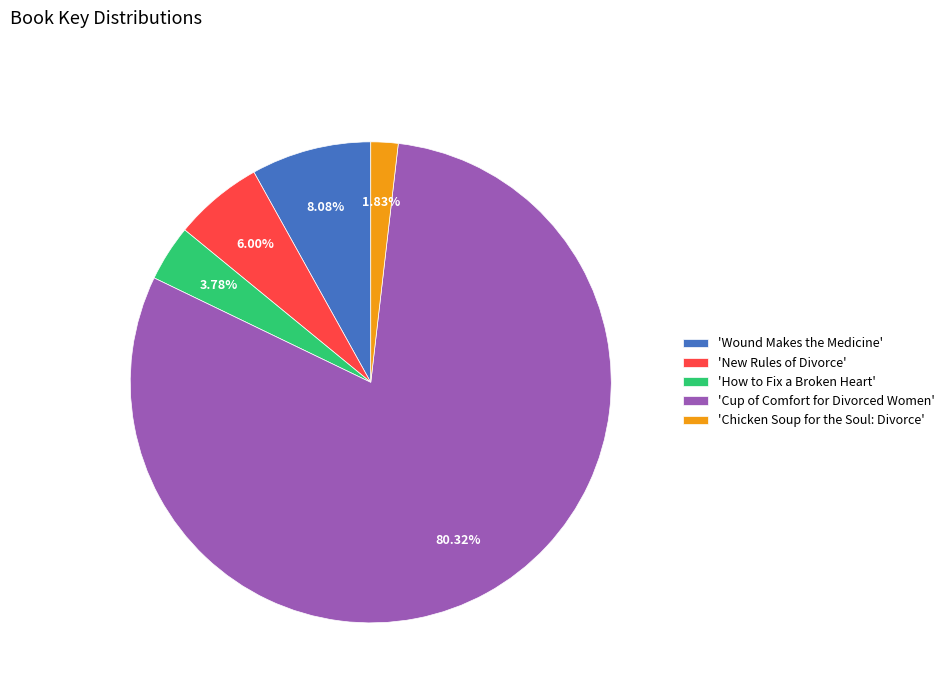

Which has a higher value, 'Wound Makes the Medicine' or 'New Rules of Divorce'?

'Wound Makes the Medicine'